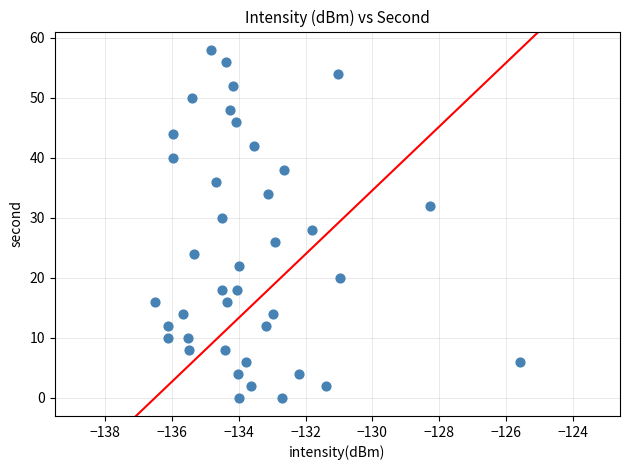

What is the range of Y values (max minus min)?

58